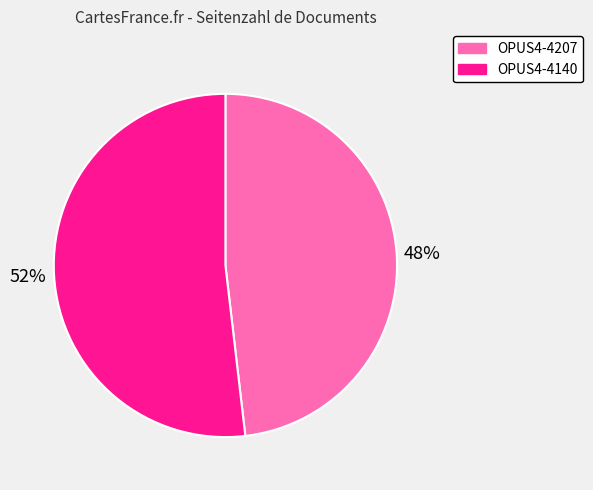

Is it true that OPUS4-4207 is 34% of the pie?

False